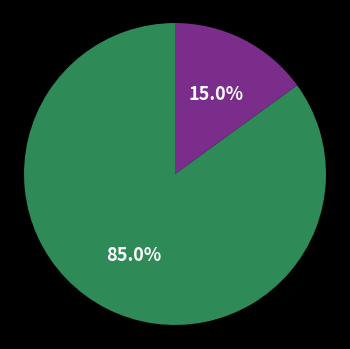

How many segments does this pie chart have?

2